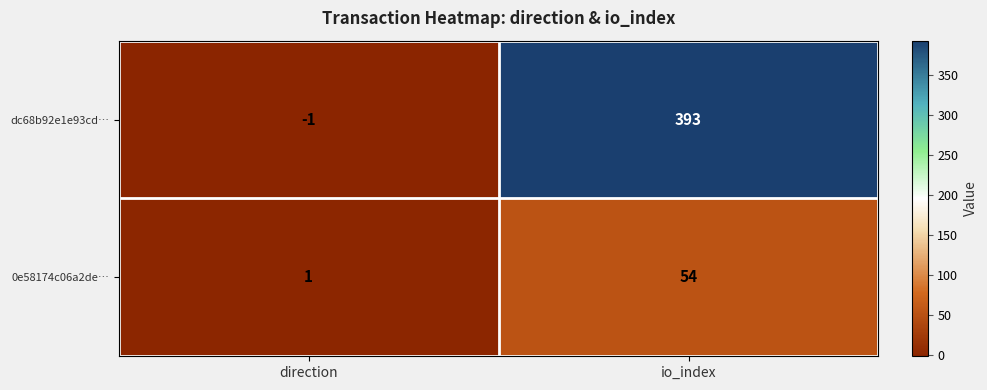

At which label is 0e58174c06a2de… closest to 27?

direction